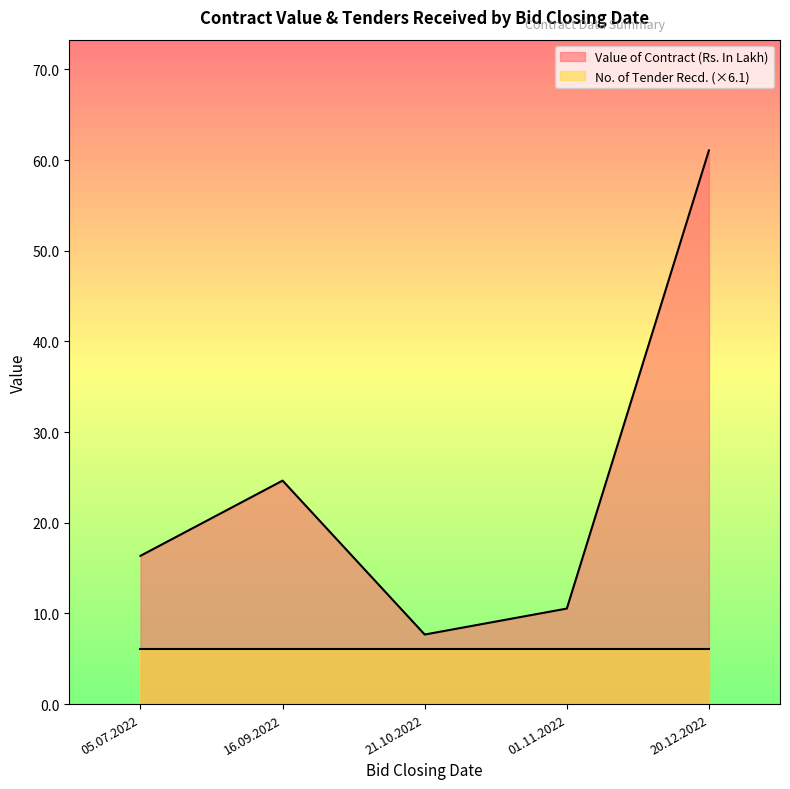

Which series has the largest range (max minus min)?

Value of Contract (Rs. In Lakh)